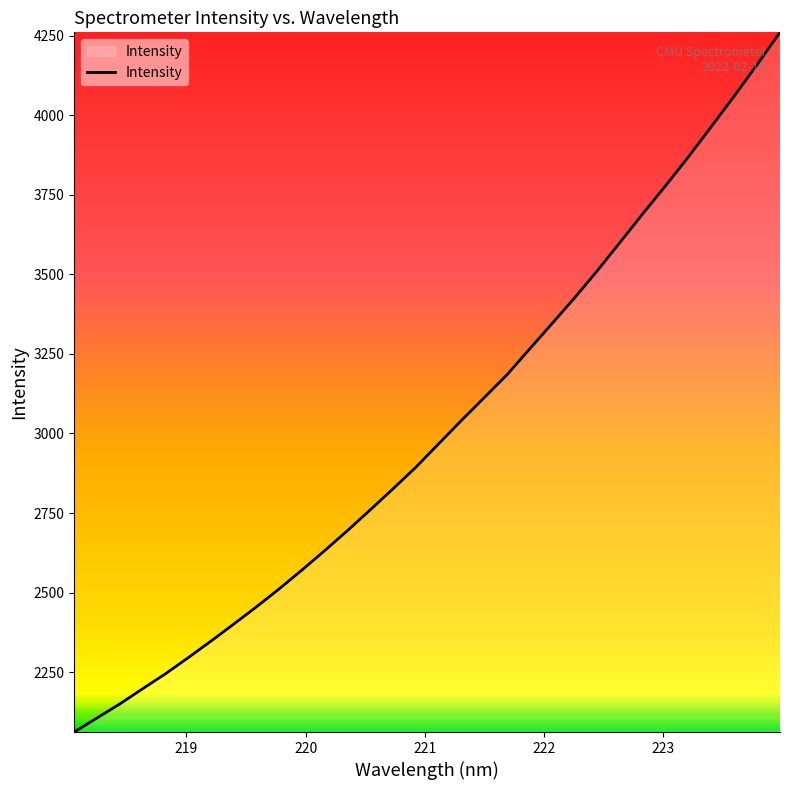

What is the minimum value shown in the chart?

2061.9